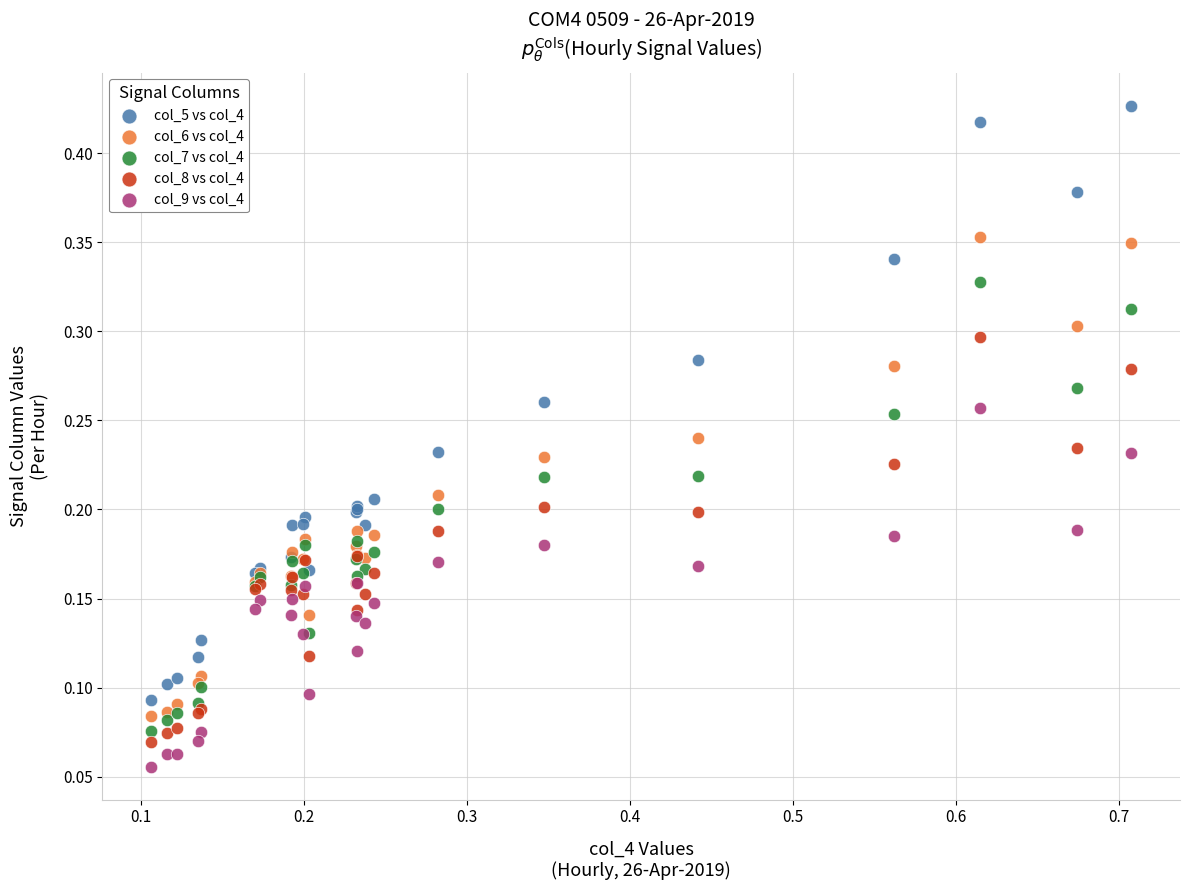

Which series has the largest Y range (max minus min)?

col_5 vs col_4